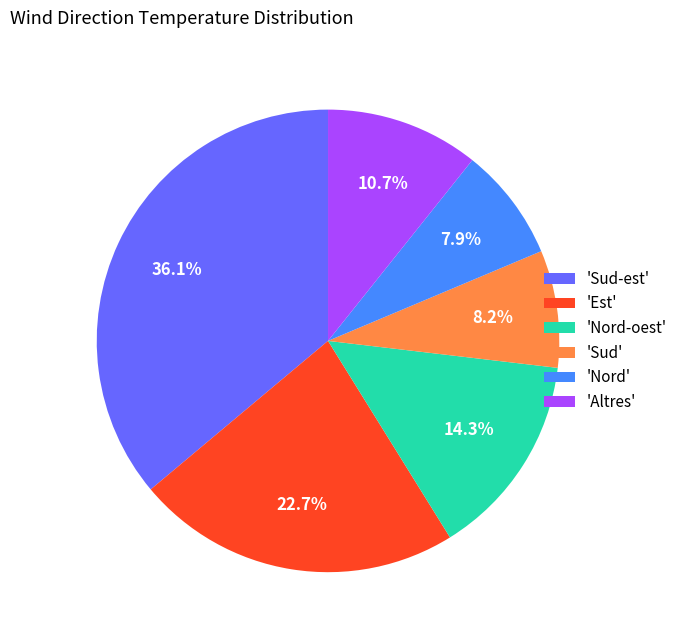

What is the largest slice in the pie chart?

'Sud-est'